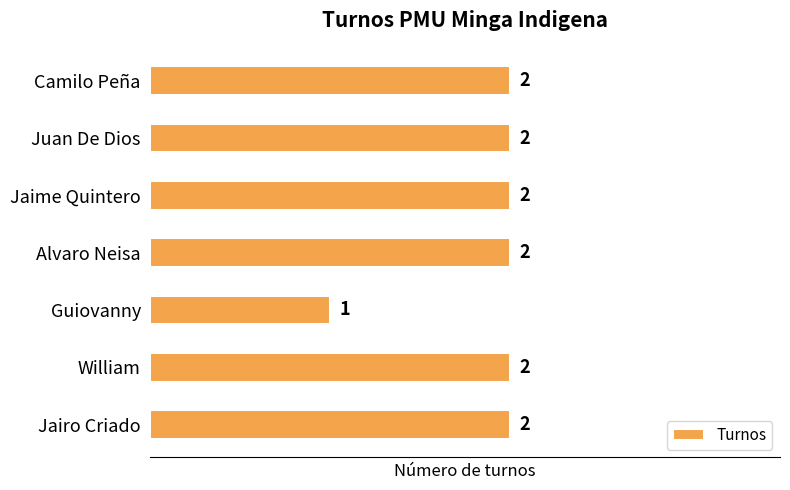

What is the ratio of the value at Guiovanny to the value at Jaime Quintero?

0.5